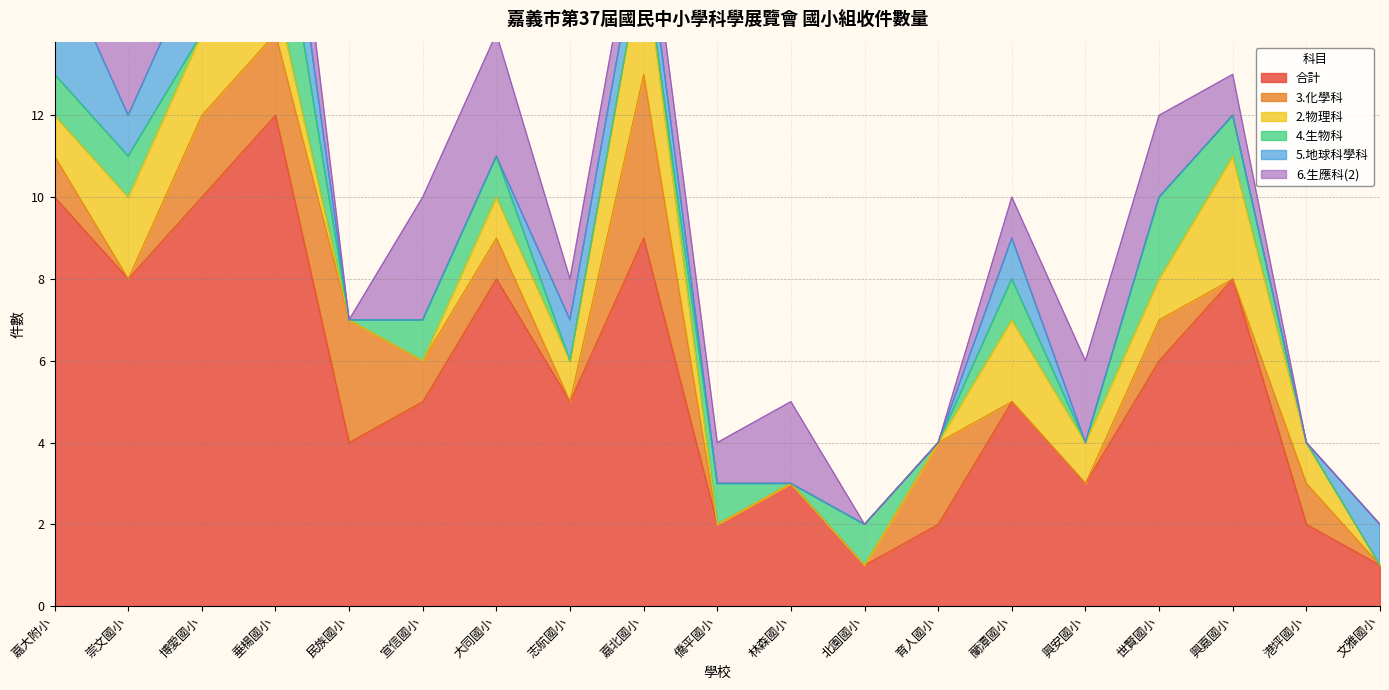

At which label does 合計 first exceed 5?

嘉大附小